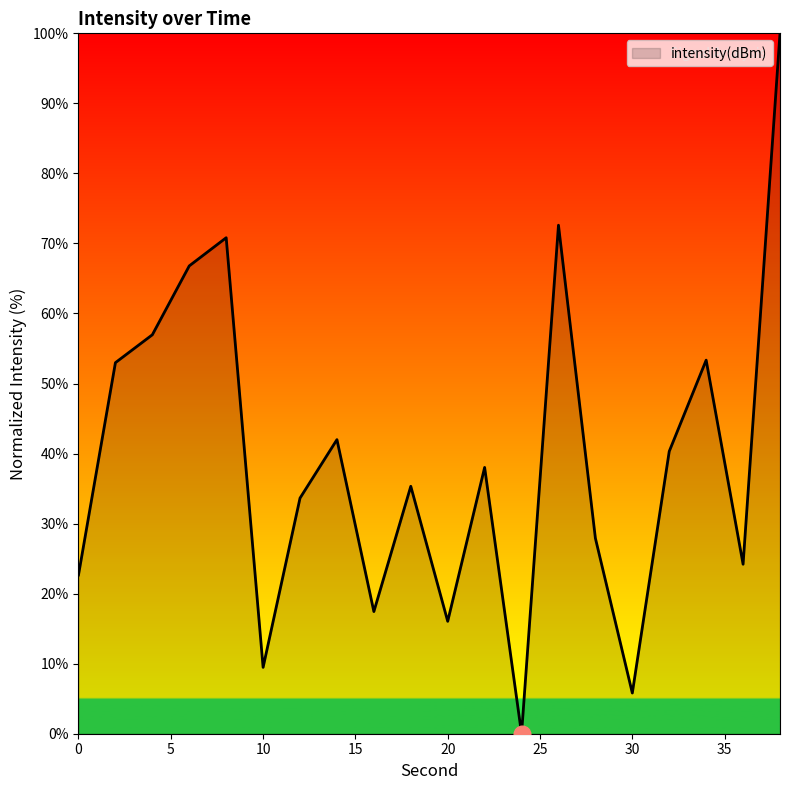

What is the maximum value shown in the chart?

100.0